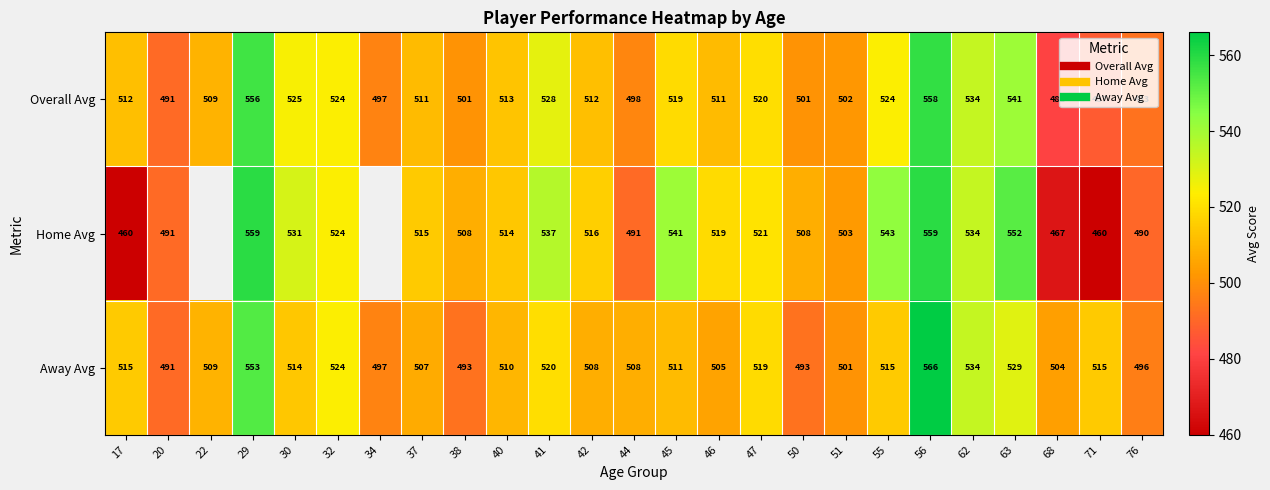

What is the difference between the second highest and second lowest values in the Away Avg series?

60.0